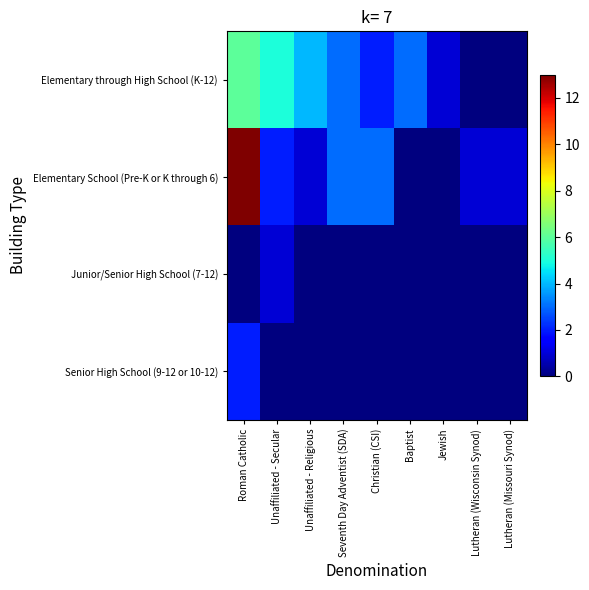

Reading right to left, extract all data points from this chart.

Elementary through High School (K-12): Lutheran (Missouri Synod)=0	Lutheran (Wisconsin Synod)=0	Jewish=1	Baptist=3	Christian (CSI)=2	Seventh Day Adventist (SDA)=3	Unaffiliated - Religious=4	Unaffiliated - Secular=5	Roman Catholic=6
Elementary School (Pre-K or K through 6): Lutheran (Missouri Synod)=1	Lutheran (Wisconsin Synod)=1	Jewish=0	Baptist=0	Christian (CSI)=3	Seventh Day Adventist (SDA)=3	Unaffiliated - Religious=1	Unaffiliated - Secular=2	Roman Catholic=13
Junior/Senior High School (7-12): Lutheran (Missouri Synod)=0	Lutheran (Wisconsin Synod)=0	Jewish=0	Baptist=0	Christian (CSI)=0	Seventh Day Adventist (SDA)=0	Unaffiliated - Religious=0	Unaffiliated - Secular=1	Roman Catholic=0
Senior High School (9-12 or 10-12): Lutheran (Missouri Synod)=0	Lutheran (Wisconsin Synod)=0	Jewish=0	Baptist=0	Christian (CSI)=0	Seventh Day Adventist (SDA)=0	Unaffiliated - Religious=0	Unaffiliated - Secular=0	Roman Catholic=2